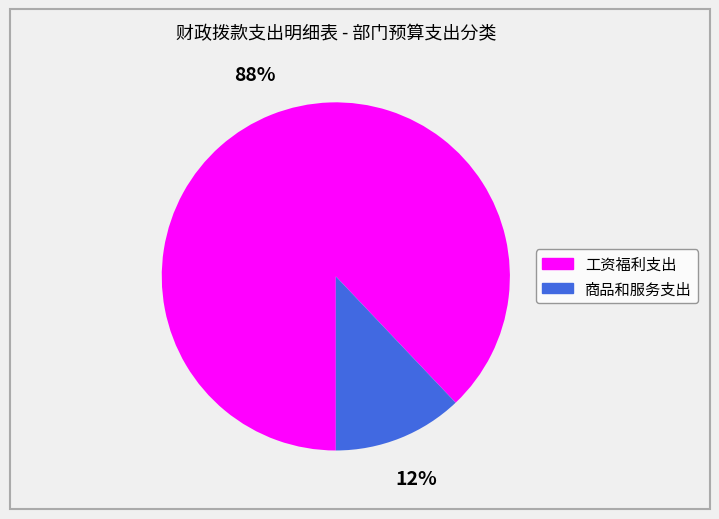

The 商品和服务支出 slice represents 12% of the pie. True or false?

True